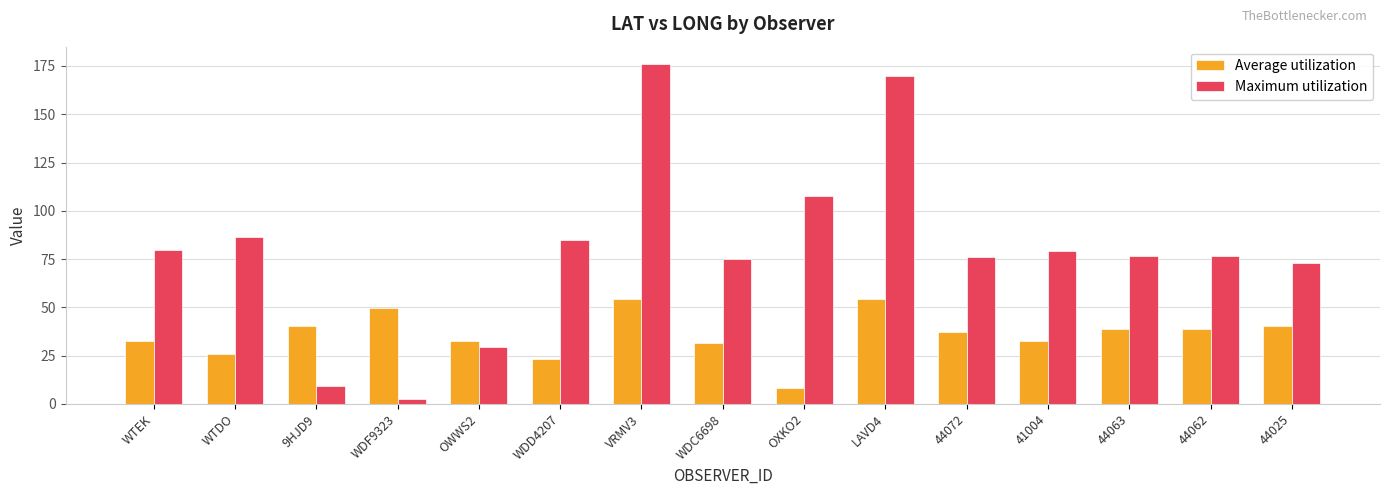

The Average utilization series shows 36.1 at WTDO. True or false?

False